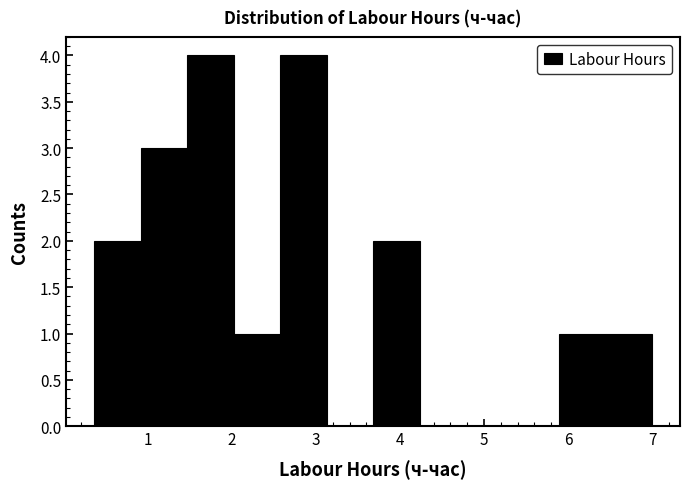

How tall is the bar that spans 2.0 to 2.6 on the x-axis? Neither the bar edges nor the heights are printed on the chart, so give them approximately, as read against the axes.

1